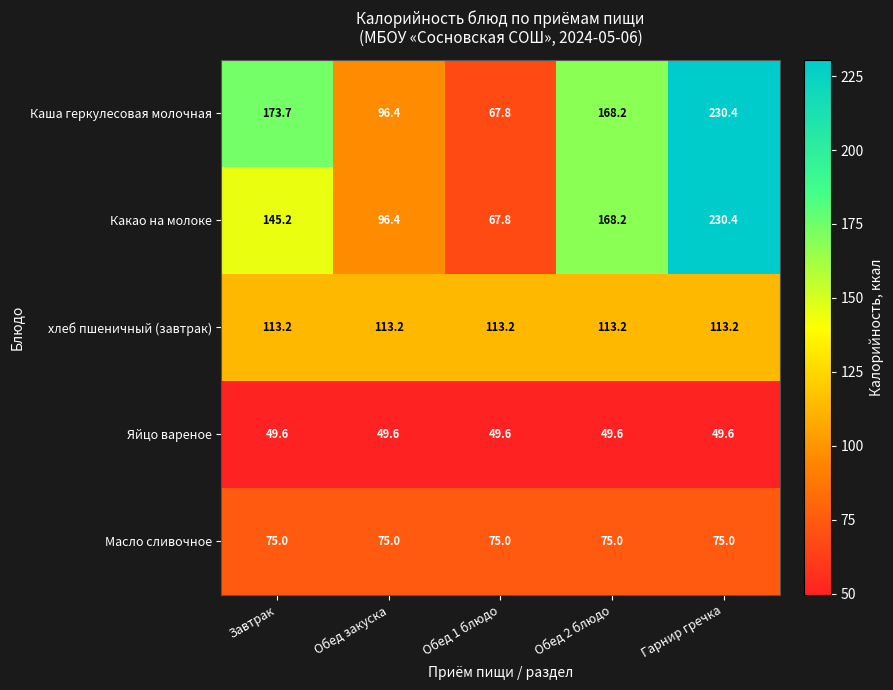

Which series has the largest total across all categories?

Каша геркулесовая молочная